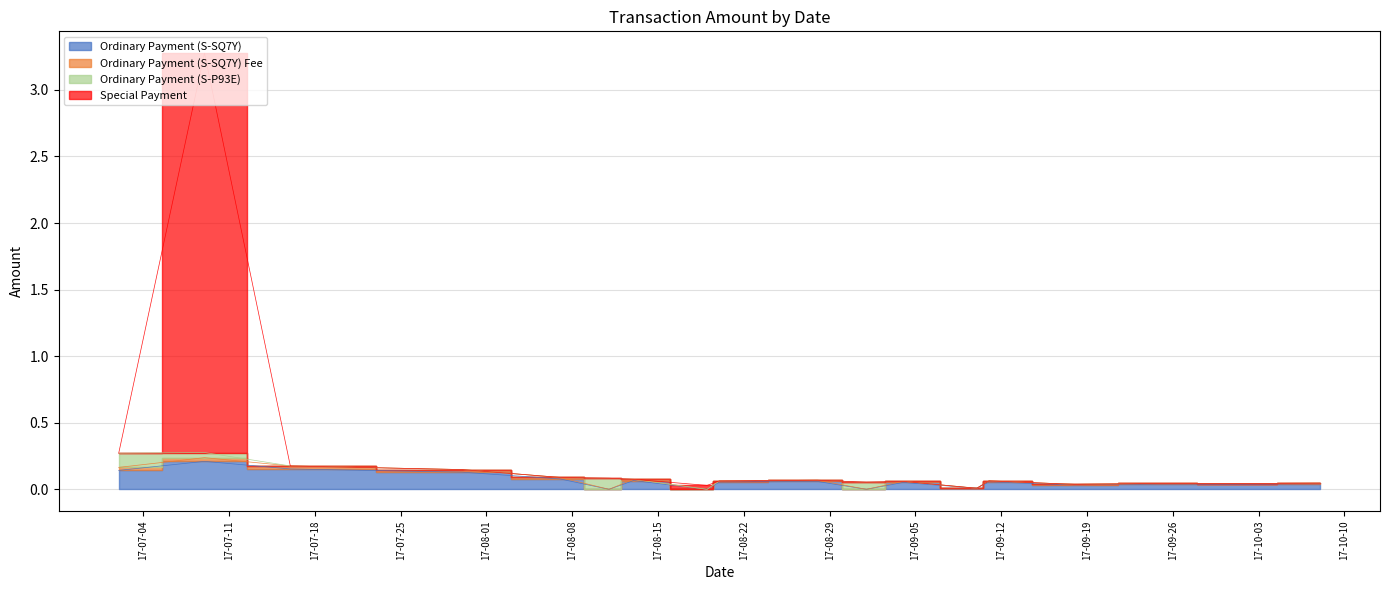

What is the average value of the Ordinary Payment (S-SQ7Y) Fee series?

0.1